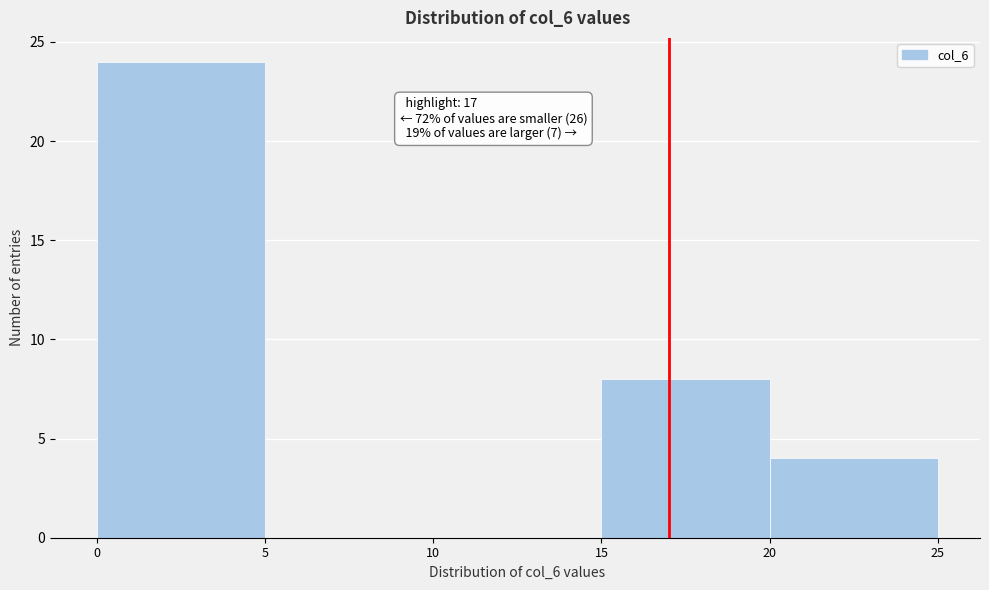

Over which range of the x-axis is the bar tallest?

0 to 5